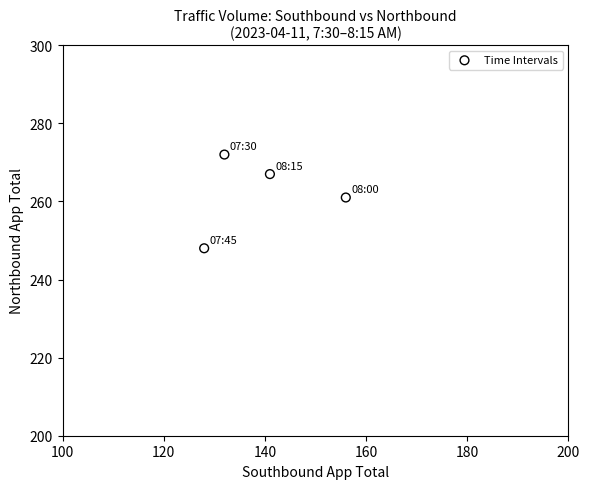

What is the average Y value?

262